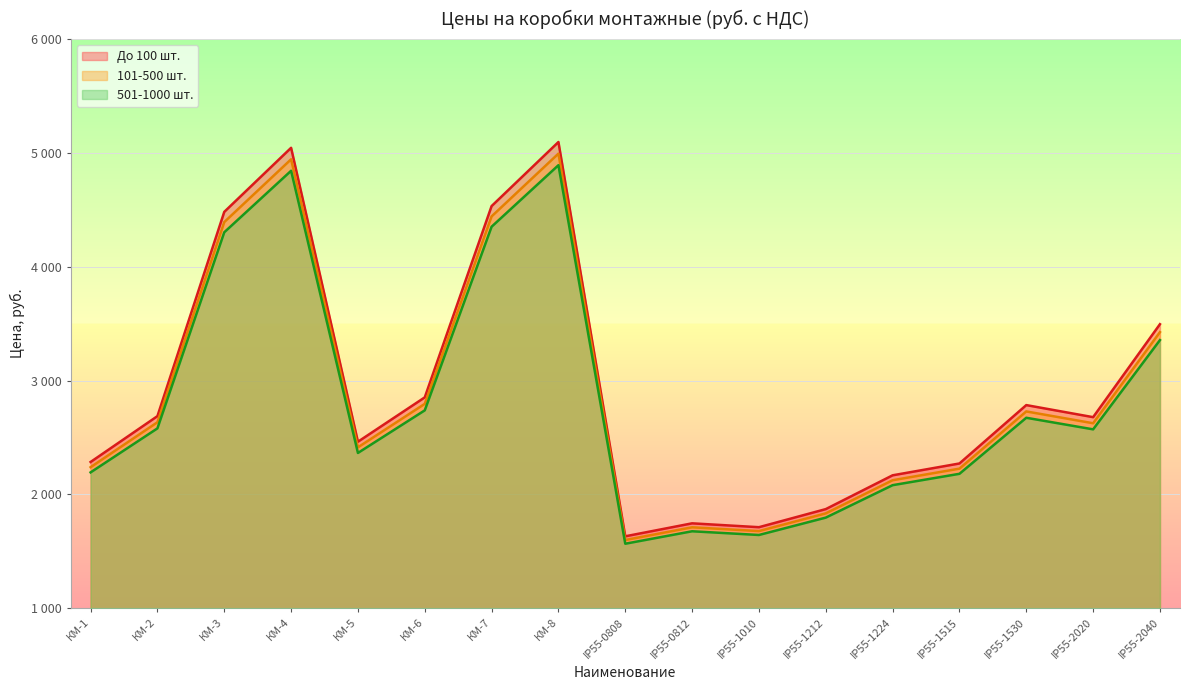

Reading left to right, extract all data points from this chart.

До 100 шт.: КМ-1=2284.0	КМ-2=2687.0	КМ-3=4482.0	КМ-4=5045.0	КМ-5=2462.0	КМ-6=2852.0	КМ-7=4533.0	КМ-8=5096.0	IP55-0808=1631.0	IP55-0812=1745.0	IP55-1010=1711.0	IP55-1212=1870.0	IP55-1224=2167.0	IP55-1515=2271.0	IP55-1530=2784.0	IP55-2020=2678.0	IP55-2040=3495.0
101-500 шт.: КМ-1=2238.3	КМ-2=2633.3	КМ-3=4392.4	КМ-4=4944.1	КМ-5=2412.8	КМ-6=2795.0	КМ-7=4442.3	КМ-8=4994.1	IP55-0808=1598.4	IP55-0812=1710.1	IP55-1010=1676.8	IP55-1212=1832.6	IP55-1224=2123.7	IP55-1515=2225.6	IP55-1530=2728.3	IP55-2020=2624.4	IP55-2040=3425.1
501-1000 шт.: КМ-1=2192.6	КМ-2=2579.5	КМ-3=4302.7	КМ-4=4843.2	КМ-5=2363.5	КМ-6=2737.9	КМ-7=4351.7	КМ-8=4892.2	IP55-0808=1565.8	IP55-0812=1675.2	IP55-1010=1642.6	IP55-1212=1795.2	IP55-1224=2080.3	IP55-1515=2180.2	IP55-1530=2672.6	IP55-2020=2570.9	IP55-2040=3355.2